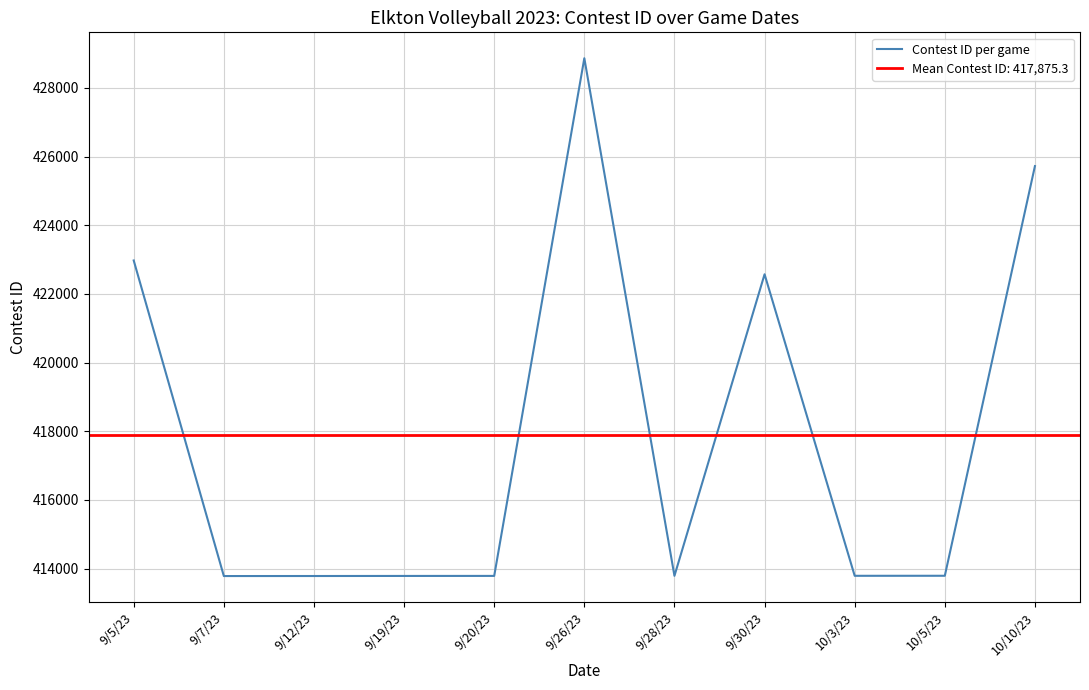

What is the difference between the second highest and minimum values?

11939